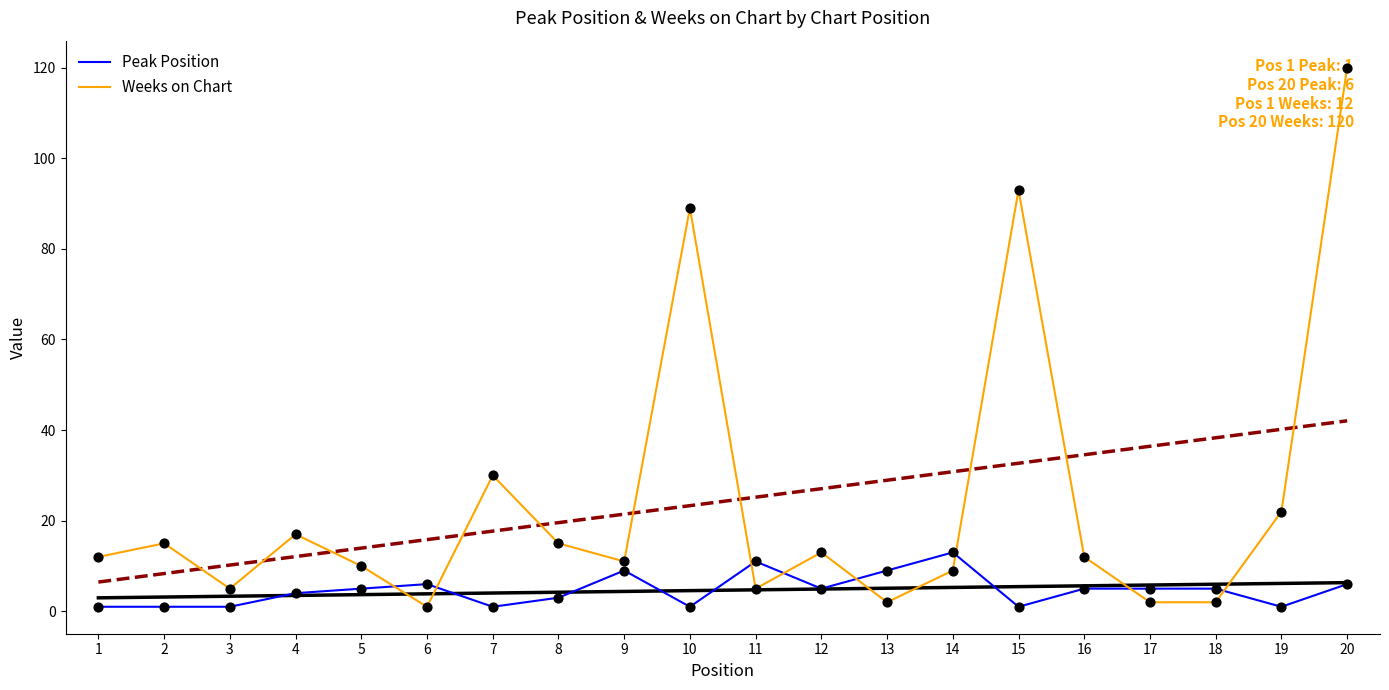

Which series has the largest Y range (max minus min)?

Weeks on Chart